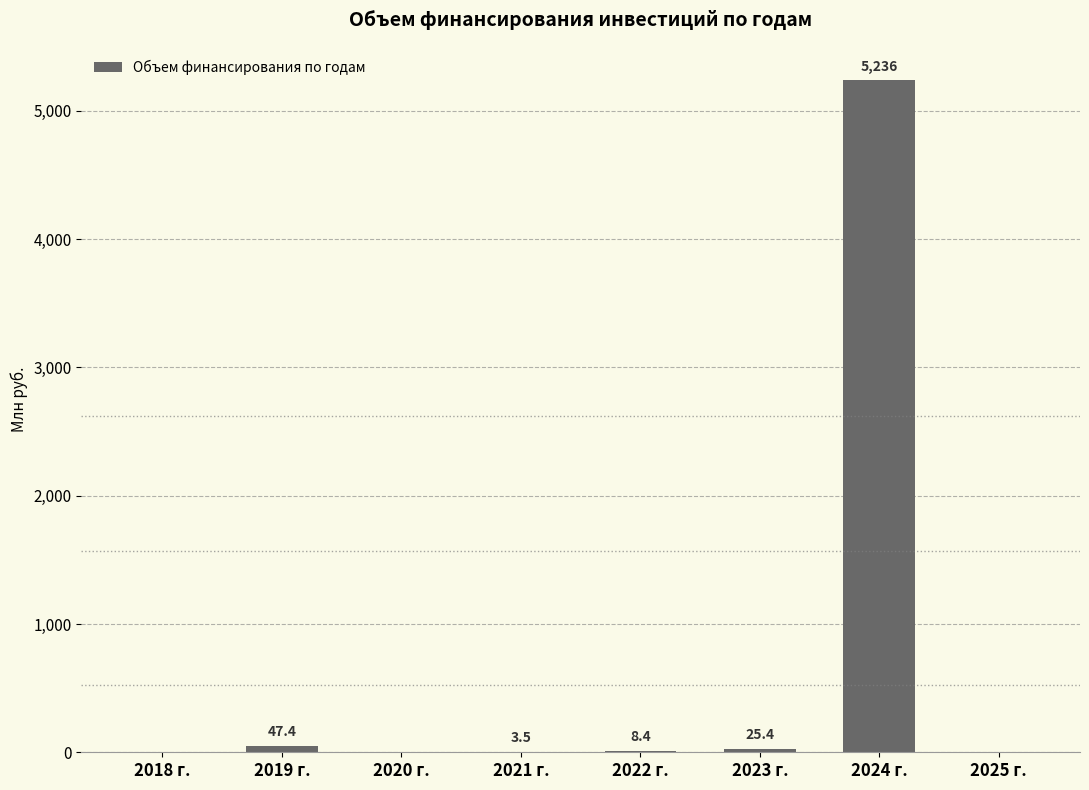

The chart shows a value of 47.4 at 2019 г.. True or false?

True